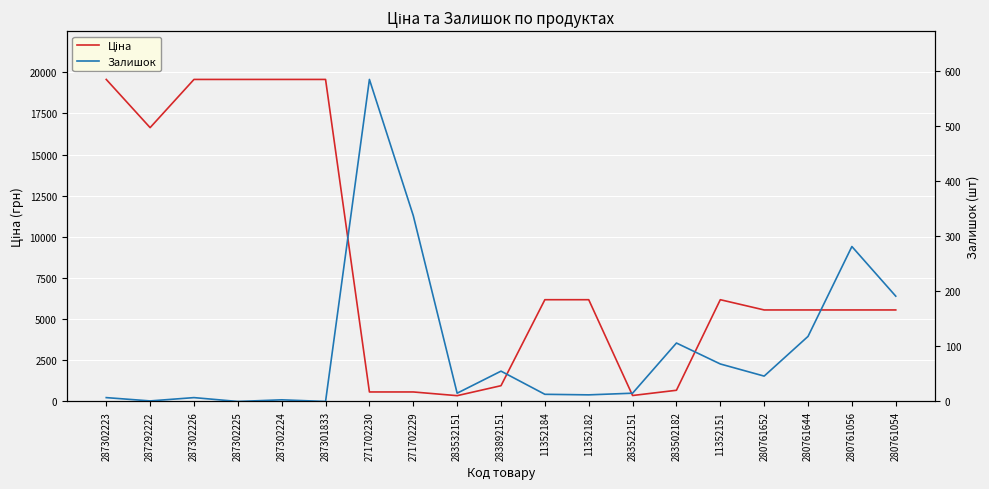

What are all the series names shown in the legend?

Ціна, Залишок